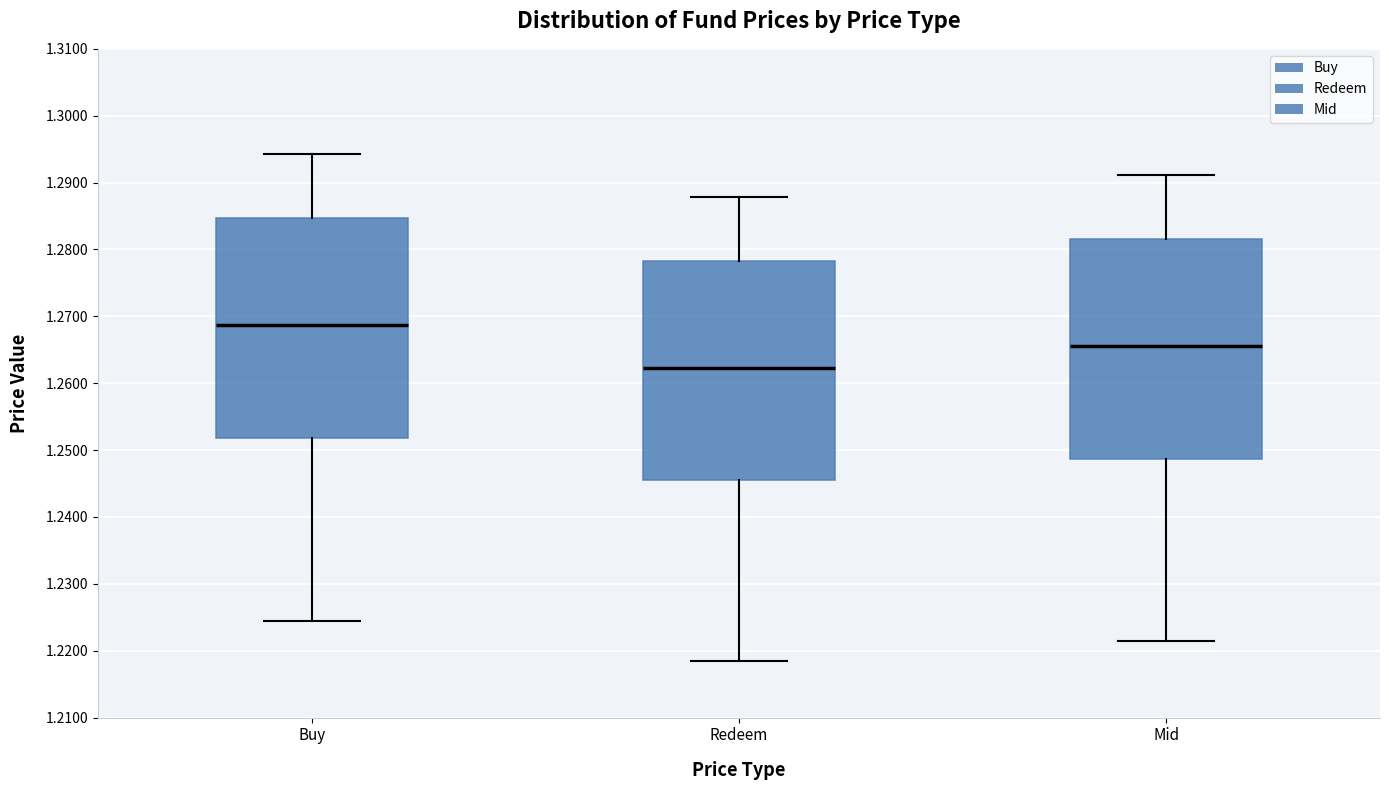

Where does the upper whisker of the box for Mid end on the y-axis? The values are not printed on the chart, so give them approximately, as read against the axis.

1.291